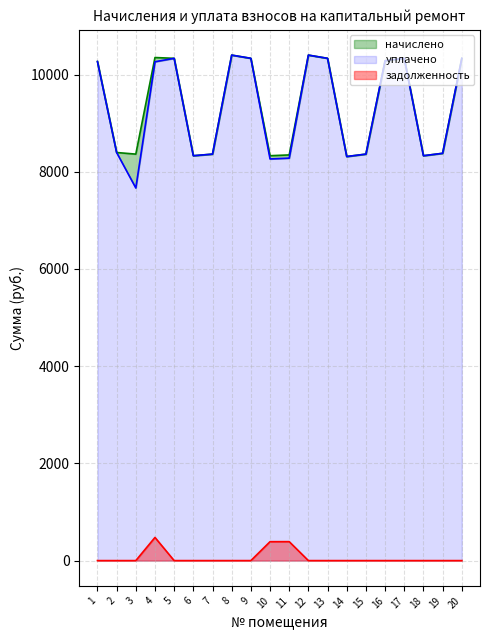

Rank the series by their maximum value, from highest to lowest.

начислено, уплачено, задолженность